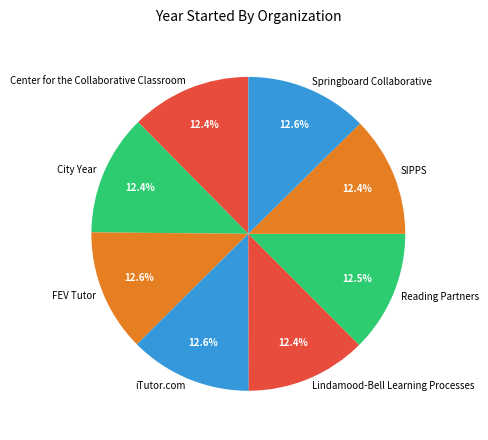

Is there any slice that represents more than half of the pie?

No